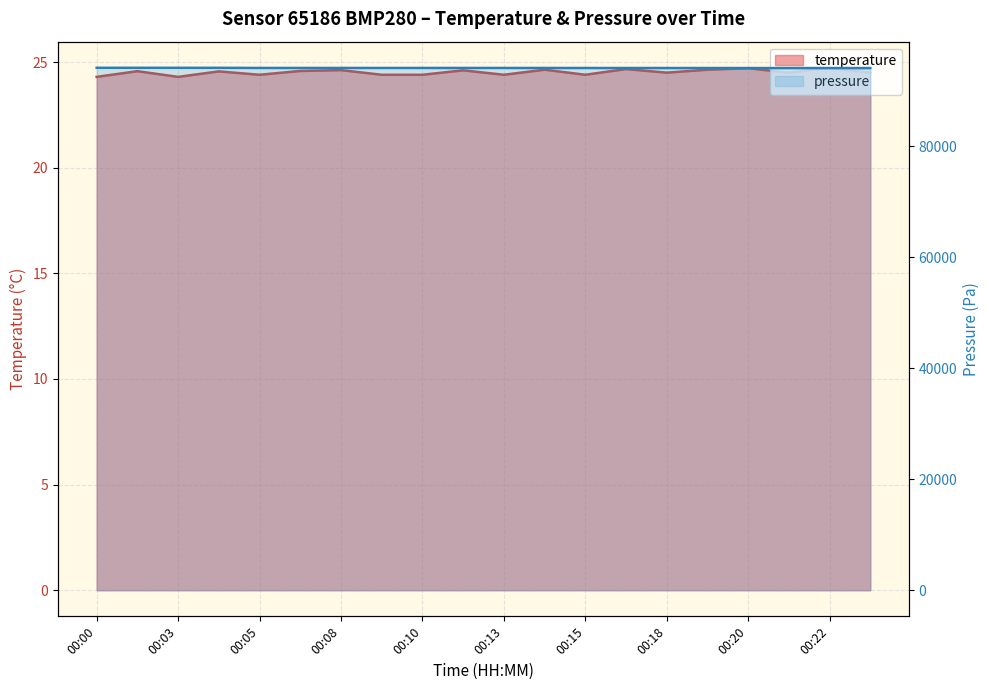

True or false: temperature and pressure cross at least once.

False